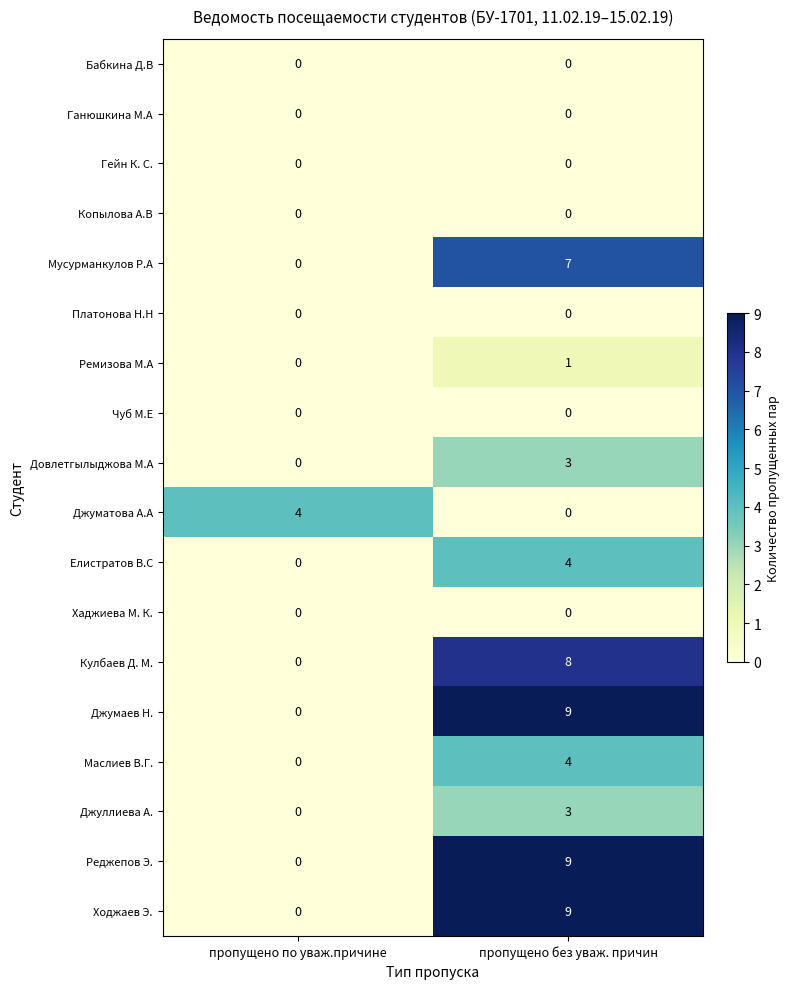

Is the value of Ходжаев Э. at пропущено по уваж.причине greater than the value of Кулбаев Д. М. at пропущено без уваж. причин?

No